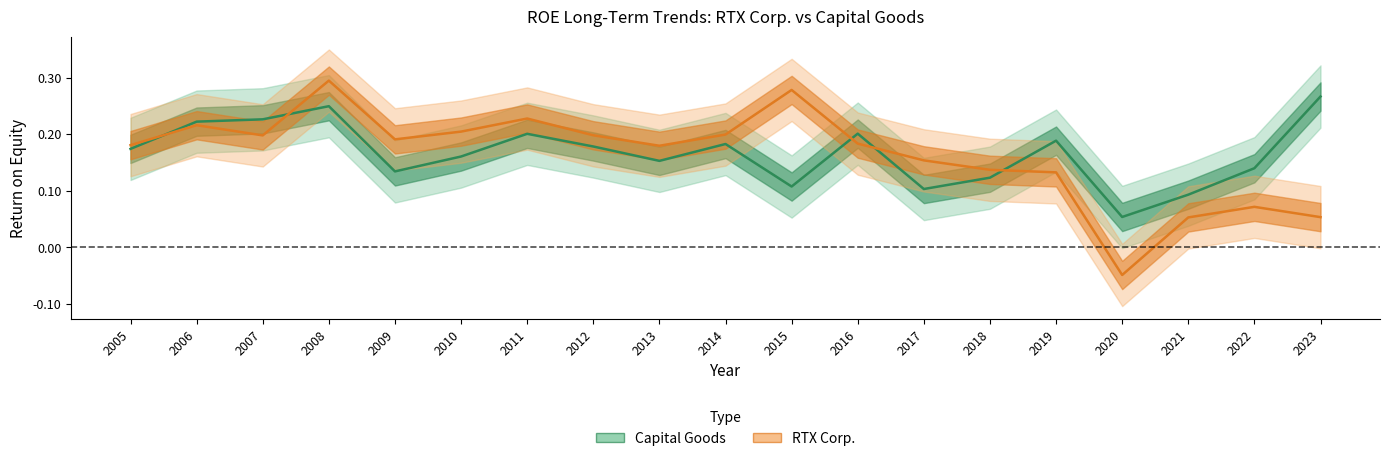

How many times do Capital Goods and RTX Corp. cross each other?

5